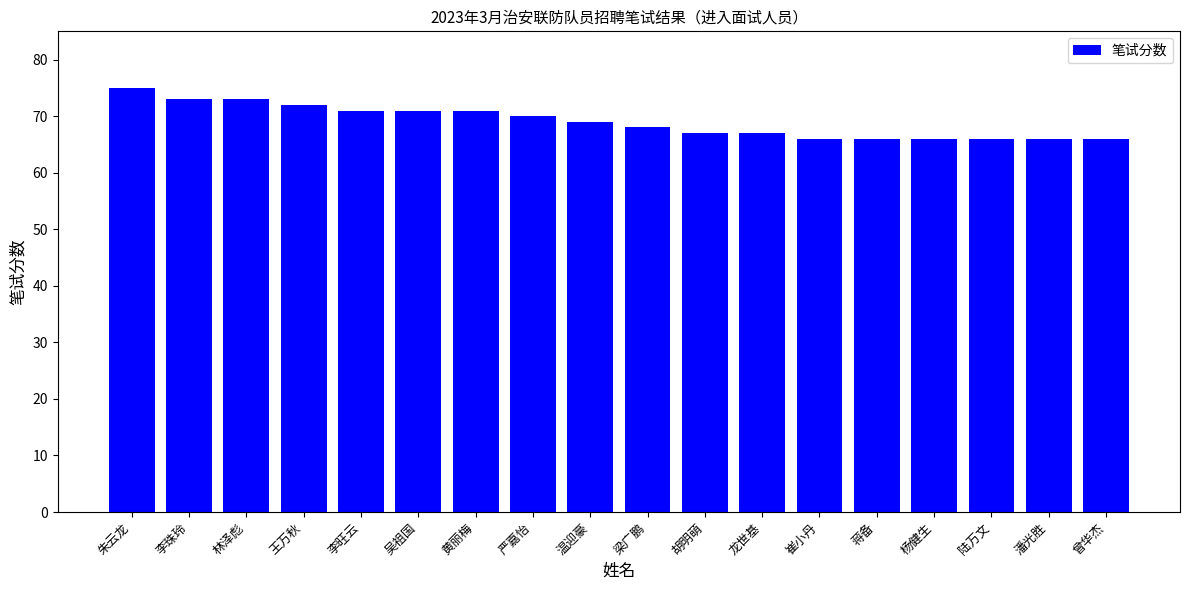

How many bars are there in total?

18